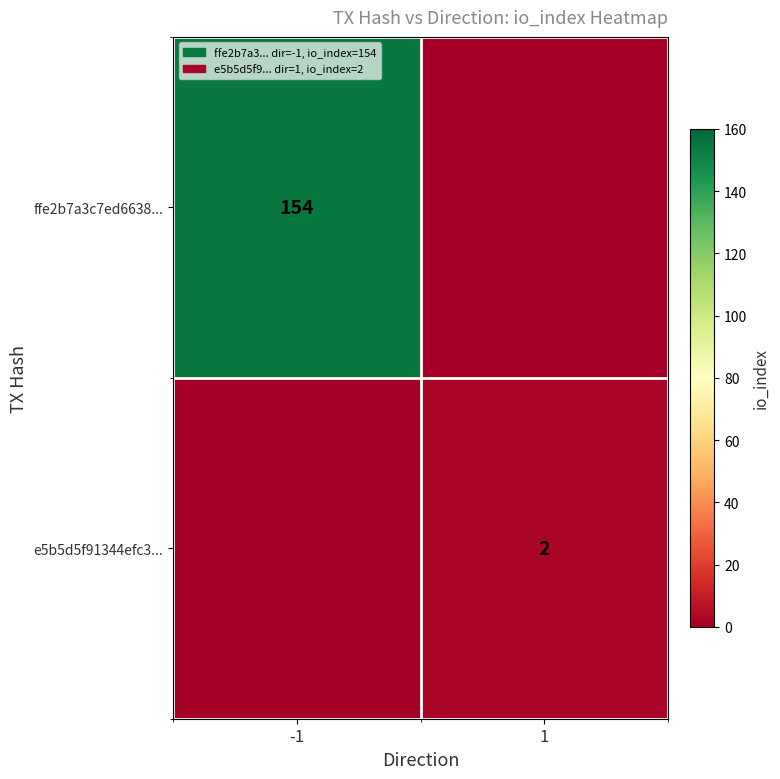

What is the total value across all series at -1?

154